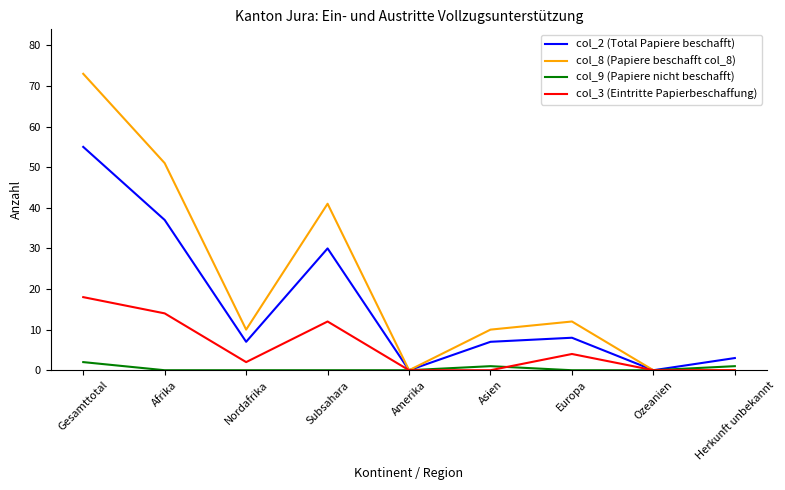

What is the spread (max minus min) of values at Nordafrika?

10